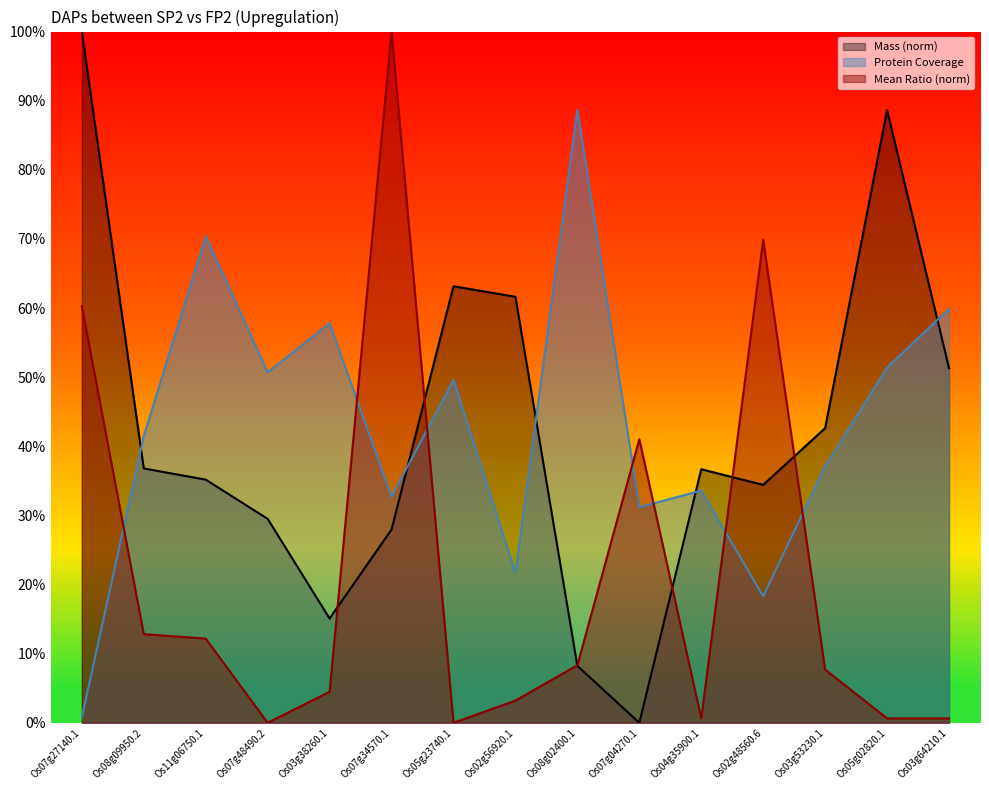

How many positive values does the Mass series have?

14